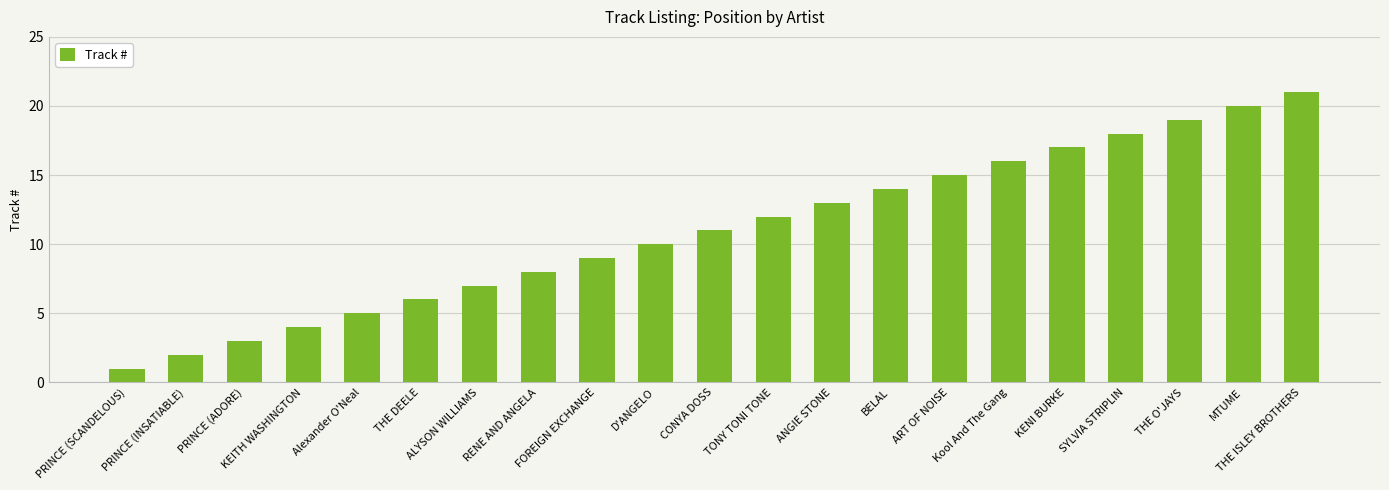

How many bars are there in total?

21